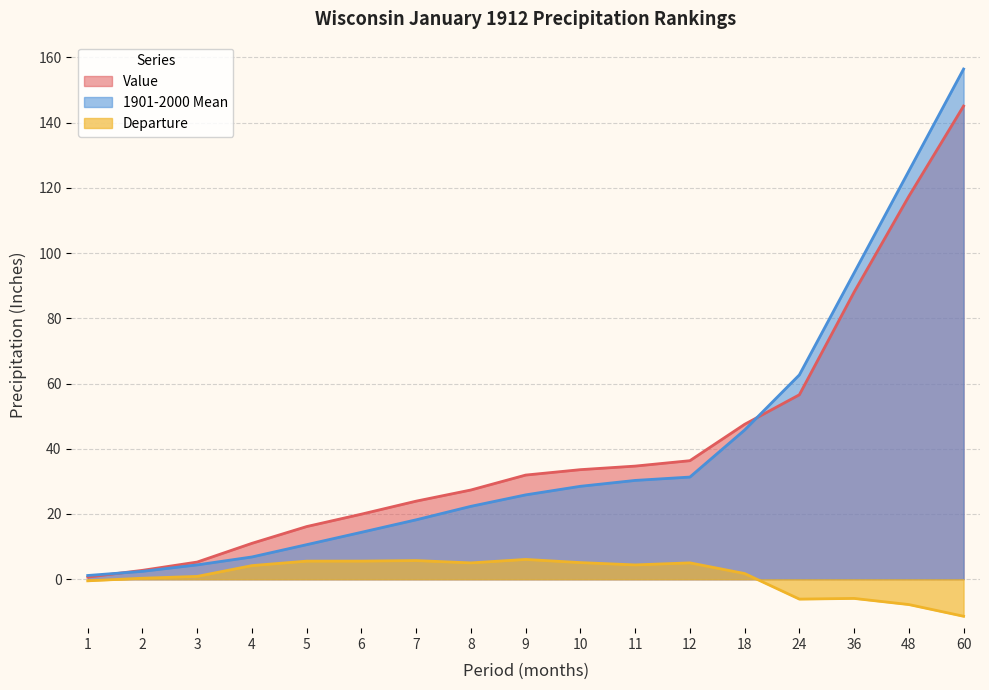

Which series changed the most between 2 and 6?

Value